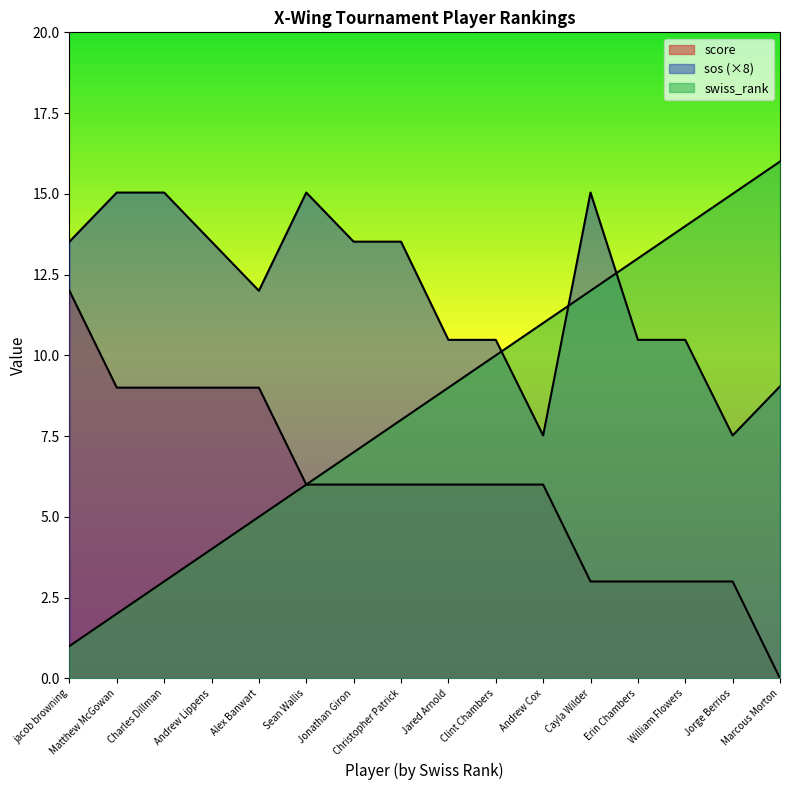

True or false: score and swiss_rank cross at least once.

False